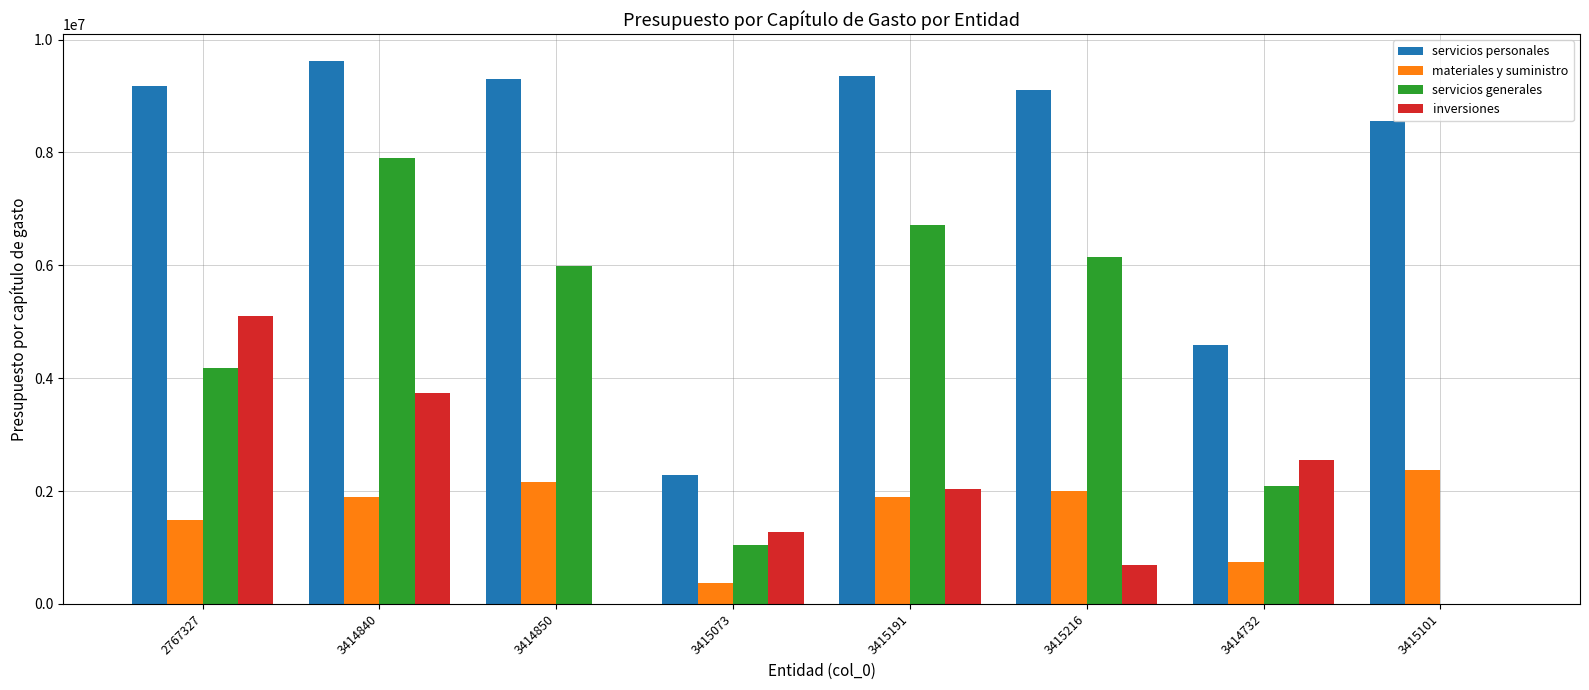

What is the sum of the inversiones values at 2767327 and 3415216?

5793410.0